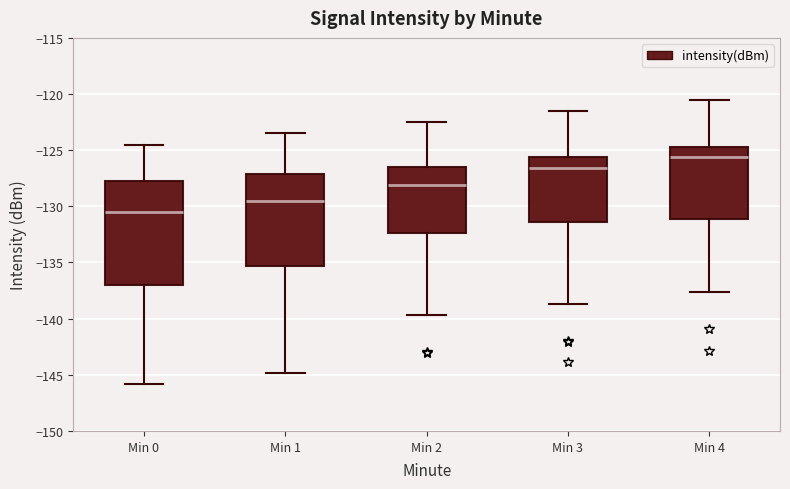

Reading left to right, read every box against the y-axis: the position of its median line, the range the box covers, and the ends of its whiskers. The values are not printed on the chart, so give them approximately, as read against the axis.

Min 0: median -130.5, box -137.0 to -128.0, whiskers -146.0 to -124.5
Min 1: median -129.5, box -135.5 to -127.0, whiskers -145.0 to -123.5
Min 2: median -128.0, box -132.5 to -126.5, whiskers -139.5 to -122.5
Min 3: median -126.5, box -131.5 to -125.5, whiskers -138.5 to -121.5
Min 4: median -125.5, box -131.0 to -124.5, whiskers -137.5 to -120.5